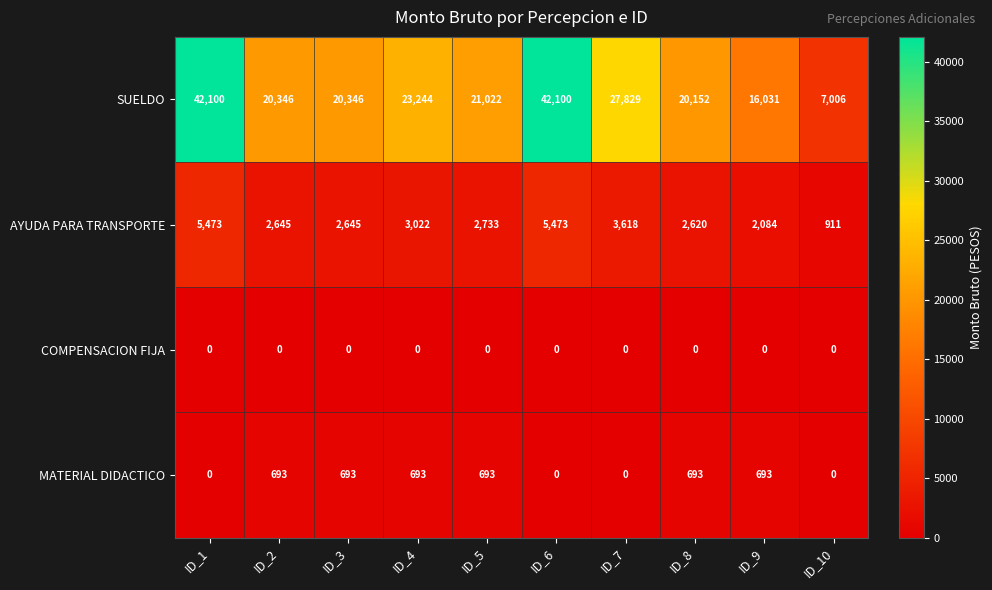

At which label does AYUDA PARA TRANSPORTE reach its minimum?

ID_10